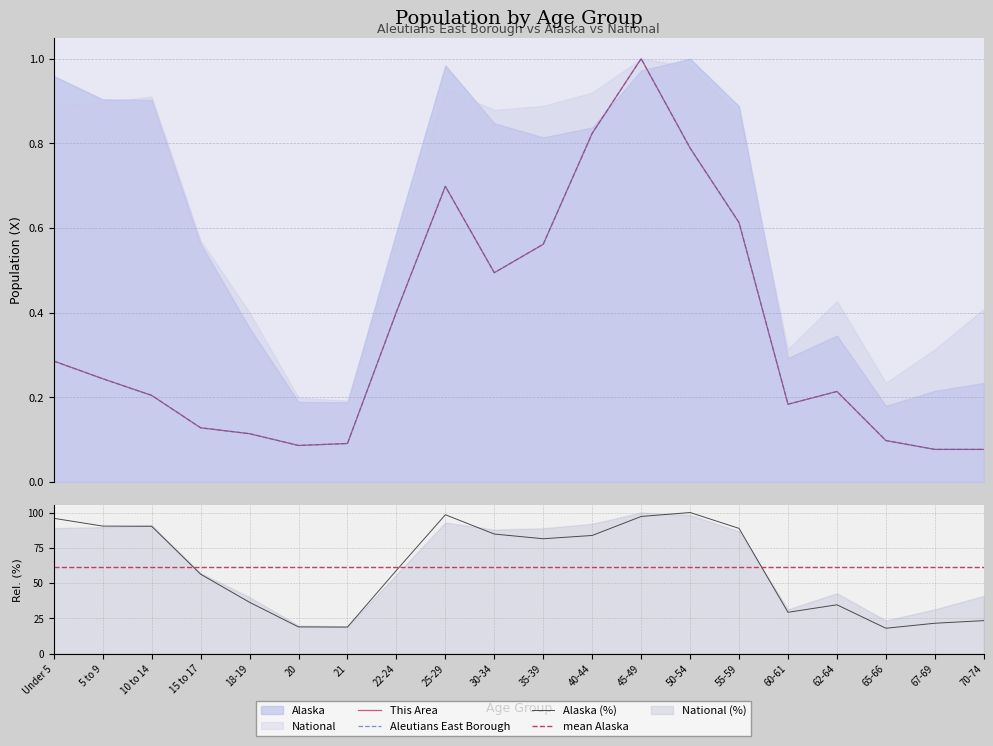

Reading right to left, extract all data points from this chart.

This Area: 70-74=0.1	67-69=0.1	65-66=0.1	62-64=0.2	60-61=0.2	55-59=0.6	50-54=0.8	45-49=1.0	40-44=0.8	35-39=0.6	30-34=0.5	25-29=0.7	22-24=0.4	21=0.1	20=0.1	18-19=0.1	15 to 17=0.1	10 to 14=0.2	5 to 9=0.2	Under 5=0.3
Aleutians East Borough: 70-74=0.1	67-69=0.1	65-66=0.1	62-64=0.2	60-61=0.2	55-59=0.6	50-54=0.8	45-49=1.0	40-44=0.8	35-39=0.6	30-34=0.5	25-29=0.7	22-24=0.4	21=0.1	20=0.1	18-19=0.1	15 to 17=0.1	10 to 14=0.2	5 to 9=0.2	Under 5=0.3
Alaska: 70-74=23.4	67-69=21.5	65-66=17.9	62-64=34.6	60-61=29.3	55-59=88.8	50-54=100.0	45-49=97.2	40-44=83.7	35-39=81.4	30-34=84.7	25-29=98.4	22-24=59.0	21=18.8	20=18.9	18-19=36.3	15 to 17=56.3	10 to 14=90.3	5 to 9=90.4	Under 5=95.9